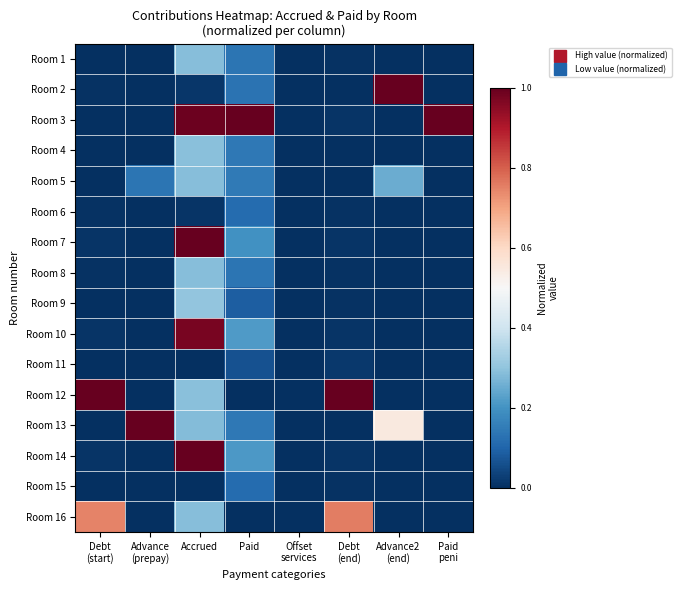

List the series in order of their peak value, highest first.

Room 2, Room 3, Room 7, Room 12, Room 13, Room 14, Room 10, Room 16, Room 9, Room 4, Room 1, Room 5, Room 8, Room 15, Room 6, Room 11